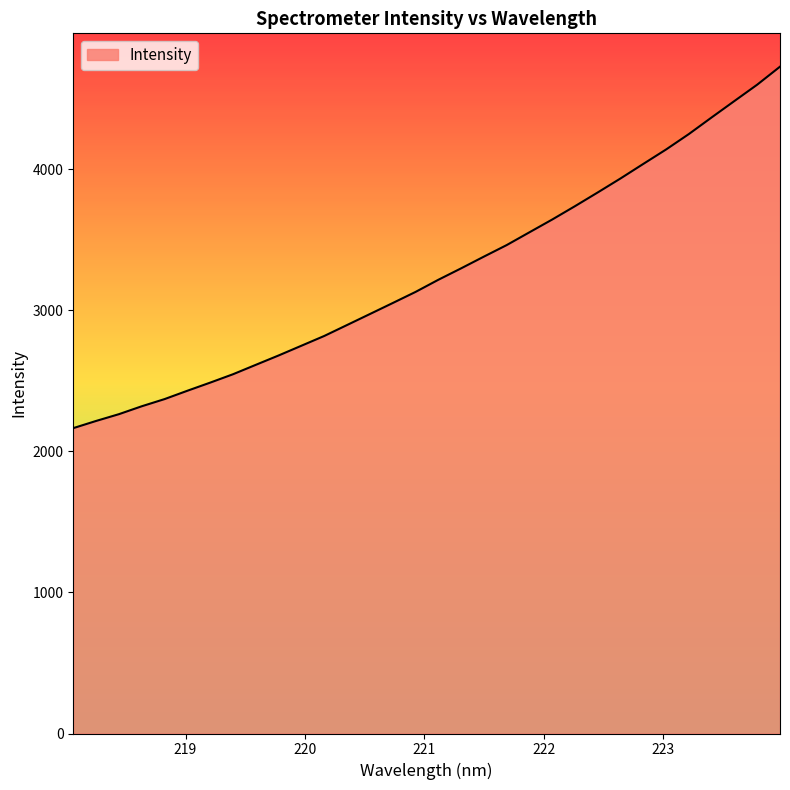

How many lines are shown in the chart?

1